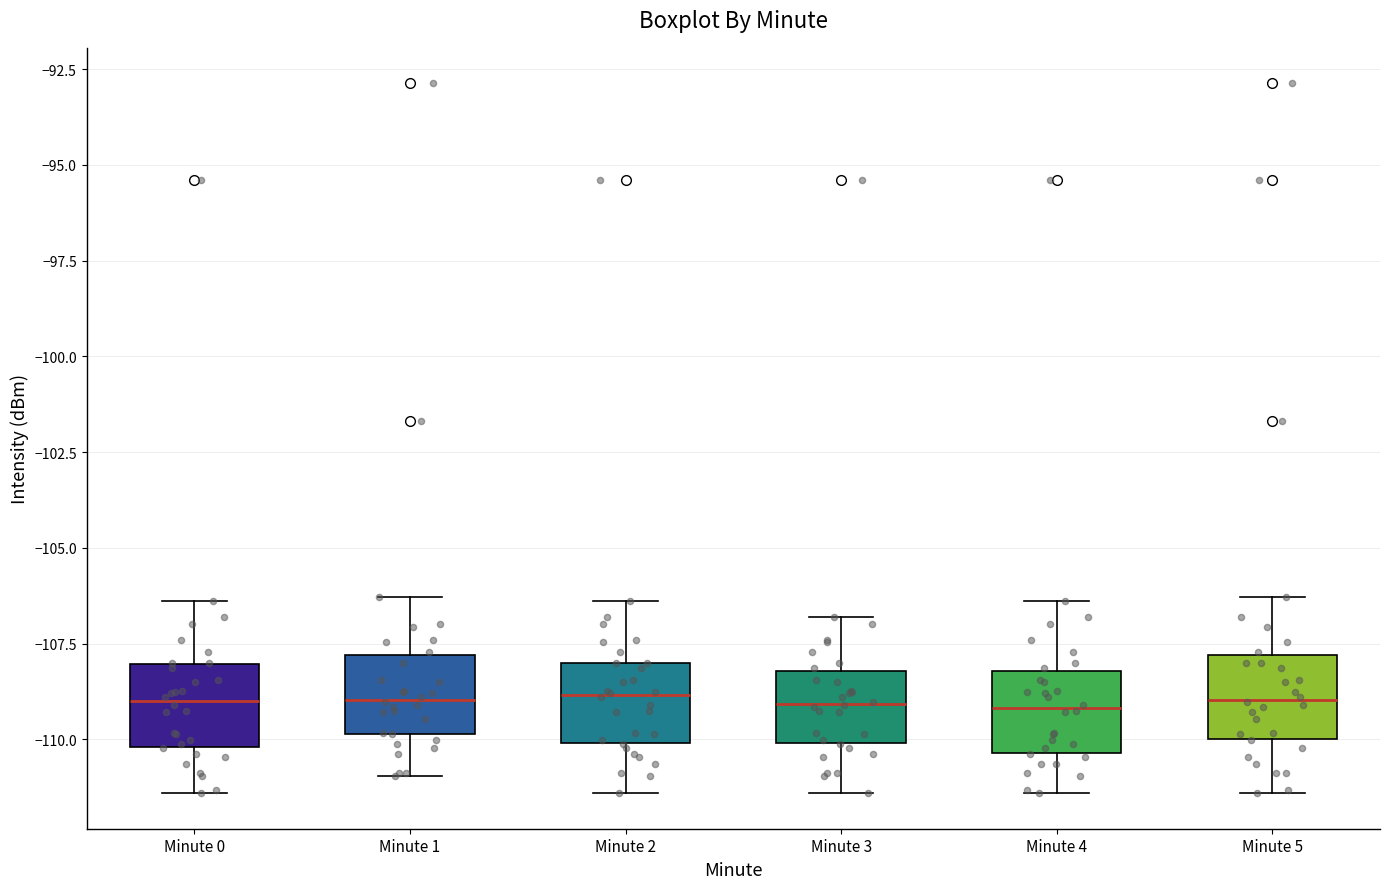

Where is the upper edge of the box for Minute 5 on the y-axis? The values are not printed on the chart, so give them approximately, as read against the axis.

-108.0